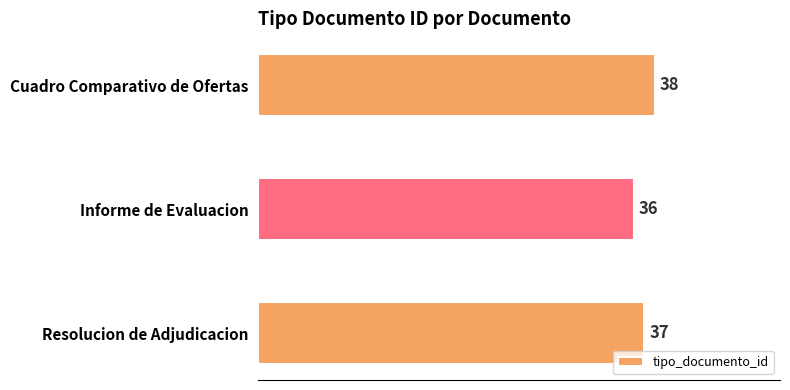

The value at Informe de Evaluacion is 21. True or false?

False